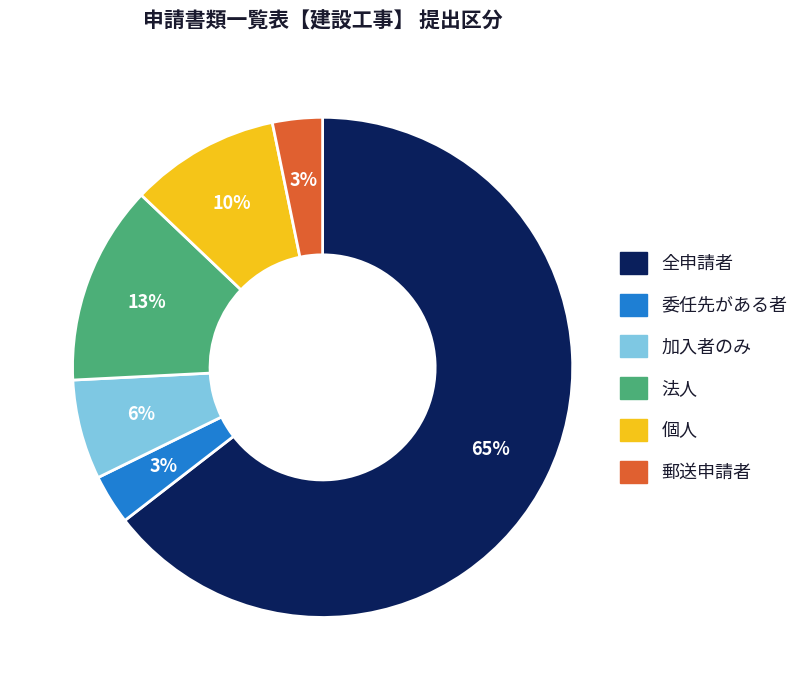

Which category has the biggest portion of the pie?

全申請者